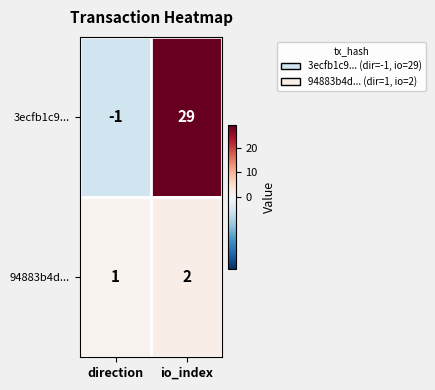

Reading right to left, what are all the values shown in this chart?

3ecfb1c9...: 29	-1
94883b4d...: 2	1